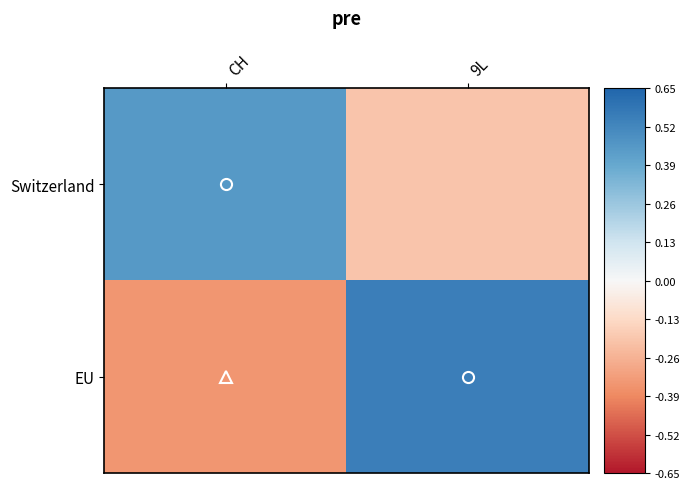

Which series has the widest spread of values?

EU